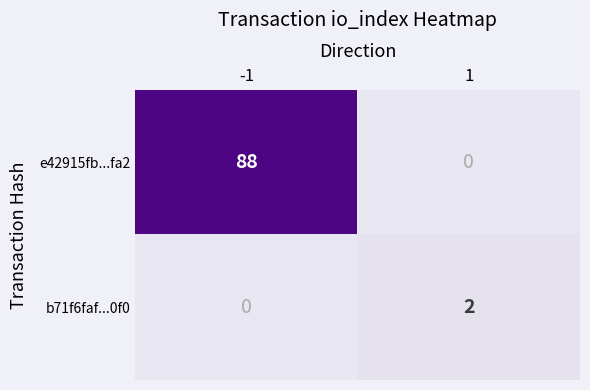

At how many categories does at least one series exceed 46?

1